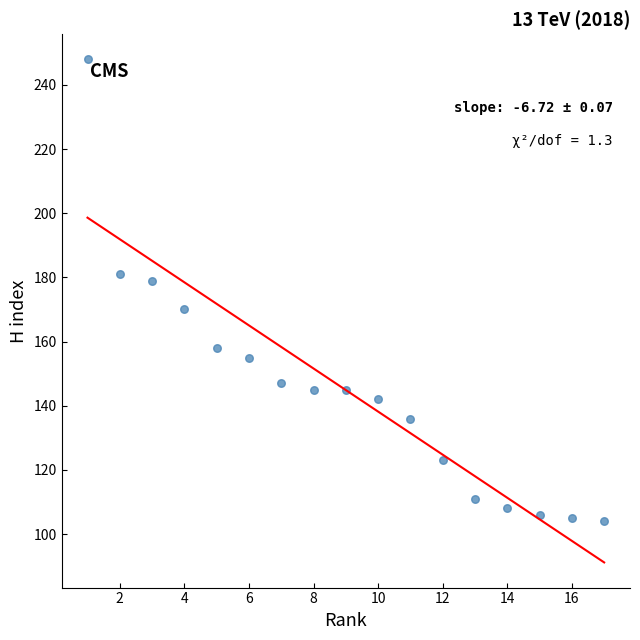

What Y value in the scatter plot is closest to 176?

179